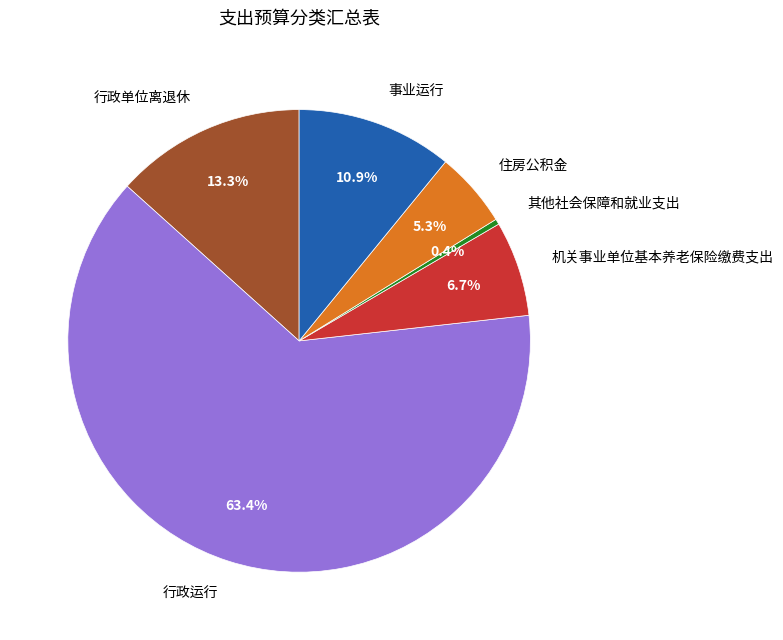

How many segments does this pie chart have?

6